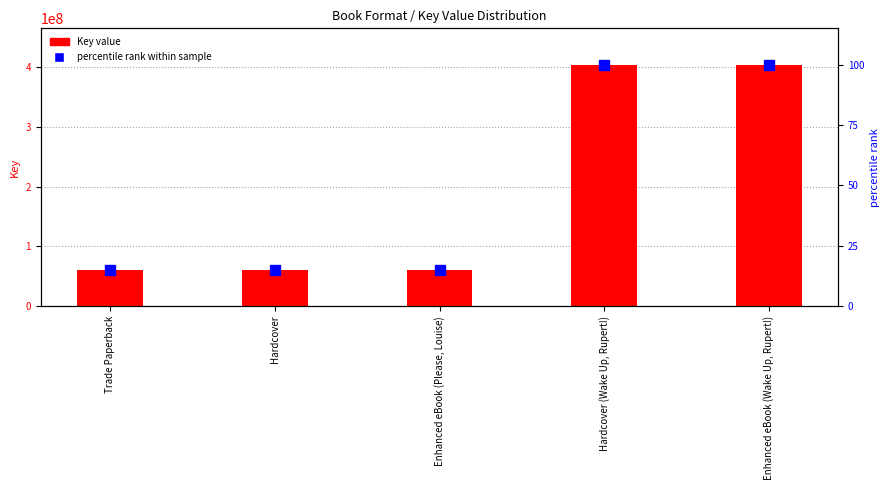

What is the difference between the maximum and minimum values in the percentile rank within sample series?

85.0